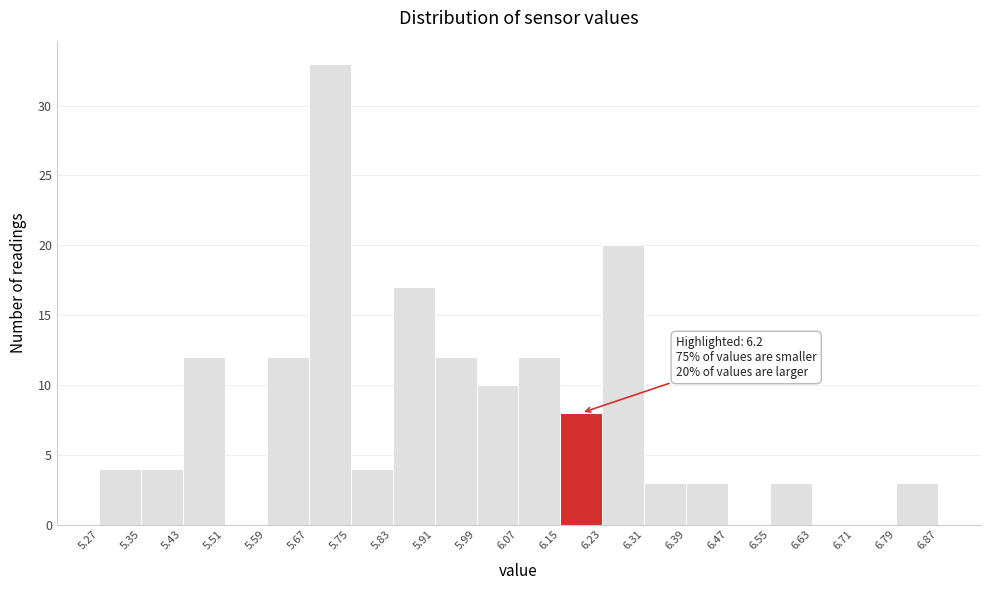

Over which range of the x-axis is the bar tallest?

5.67 to 5.75